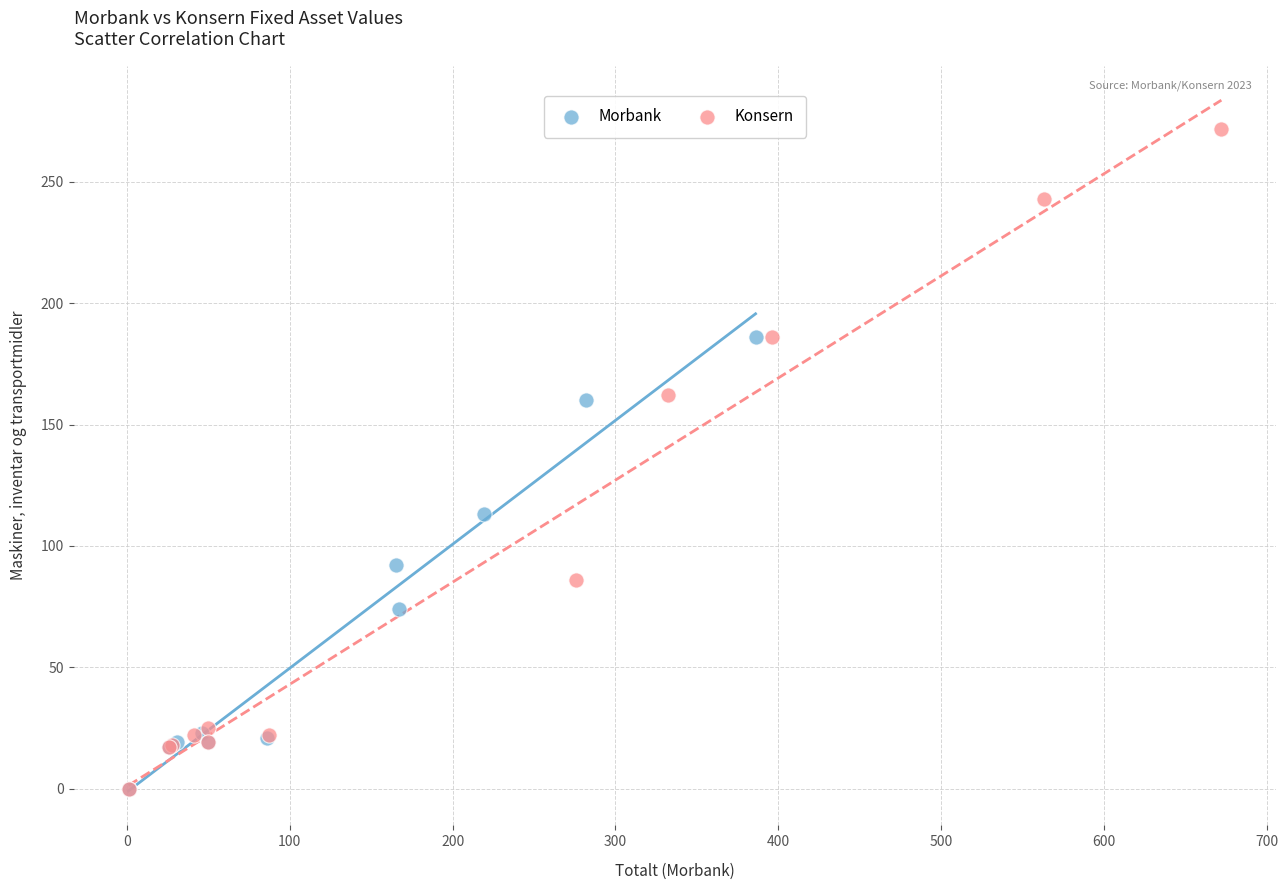

Which series contains the highest Y value?

Konsern